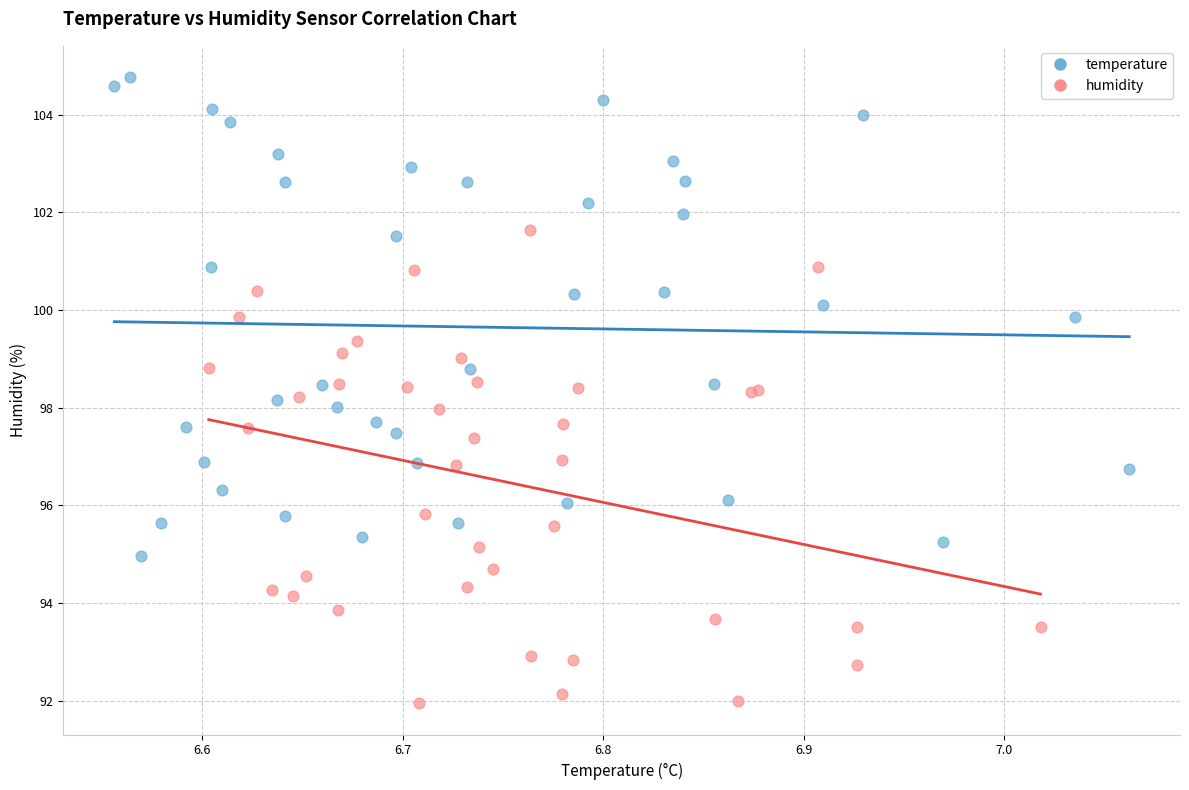

Which series reaches the minimum Y coordinate?

humidity